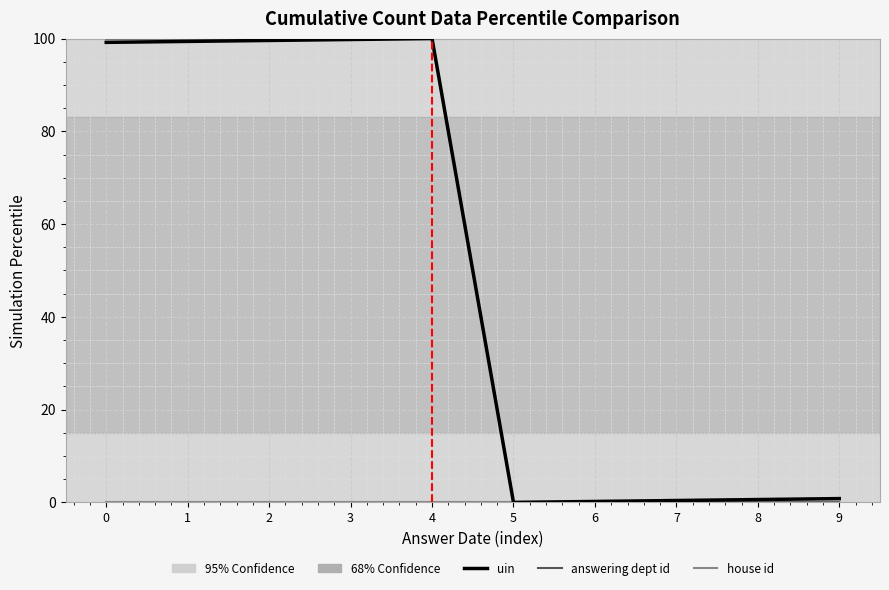

What is the highest value of the answering dept id series?

100.0